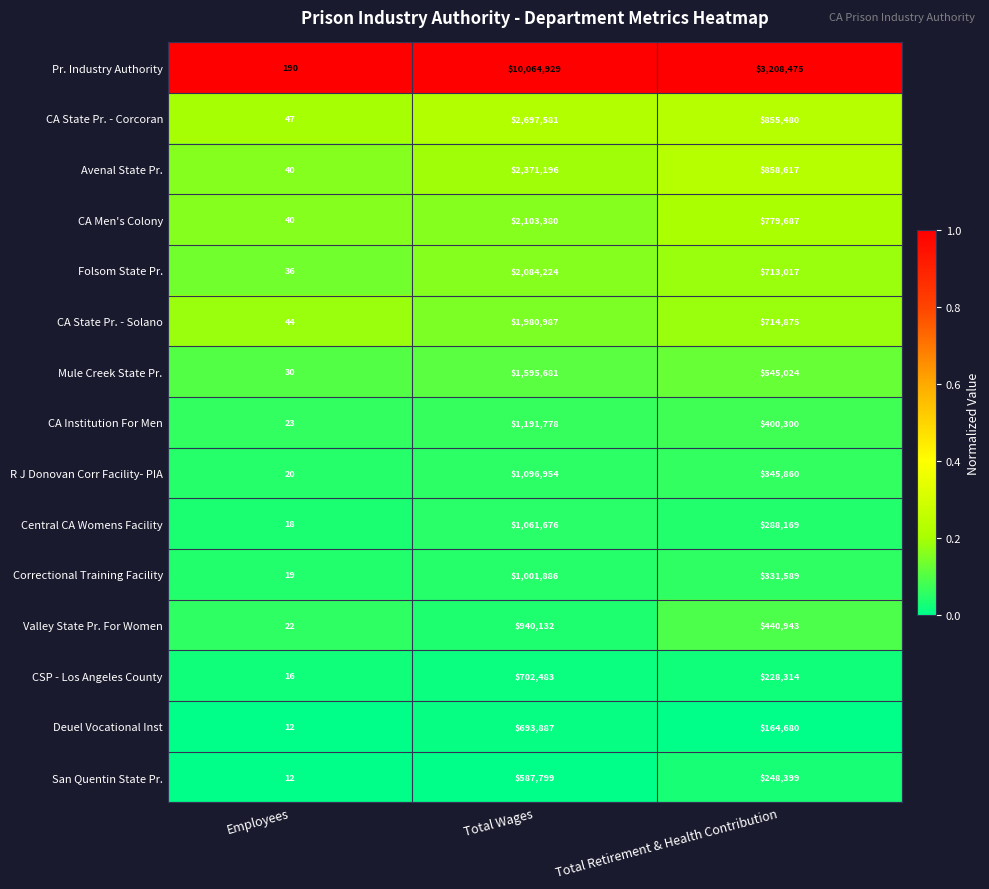

What is the lowest value of the Deuel Vocational Inst series?

12